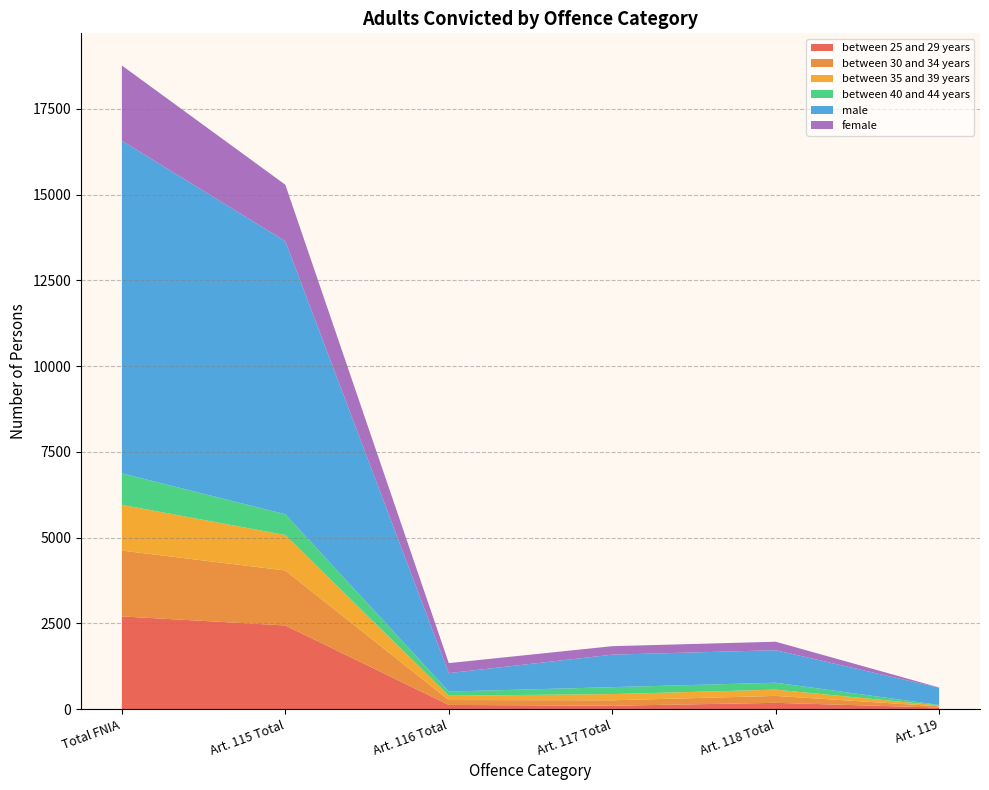

Reading left to right, transcribe all the data shown in this chart.

between 25 and 29 years: Total FNIA=2701	Art. 115 Total=2437	Art. 116 Total=120	Art. 117 Total=96	Art. 118 Total=181	Art. 119=42
between 30 and 34 years: Total FNIA=1920	Art. 115 Total=1604	Art. 116 Total=143	Art. 117 Total=159	Art. 118 Total=202	Art. 119=37
between 35 and 39 years: Total FNIA=1334	Art. 115 Total=1034	Art. 116 Total=126	Art. 117 Total=181	Art. 118 Total=183	Art. 119=26
between 40 and 44 years: Total FNIA=918	Art. 115 Total=604	Art. 116 Total=121	Art. 117 Total=202	Art. 118 Total=202	Art. 119=15
male: Total FNIA=9699	Art. 115 Total=7965	Art. 116 Total=537	Art. 117 Total=948	Art. 118 Total=948	Art. 119=502
female: Total FNIA=2194	Art. 115 Total=1645	Art. 116 Total=292	Art. 117 Total=247	Art. 118 Total=247	Art. 119=7